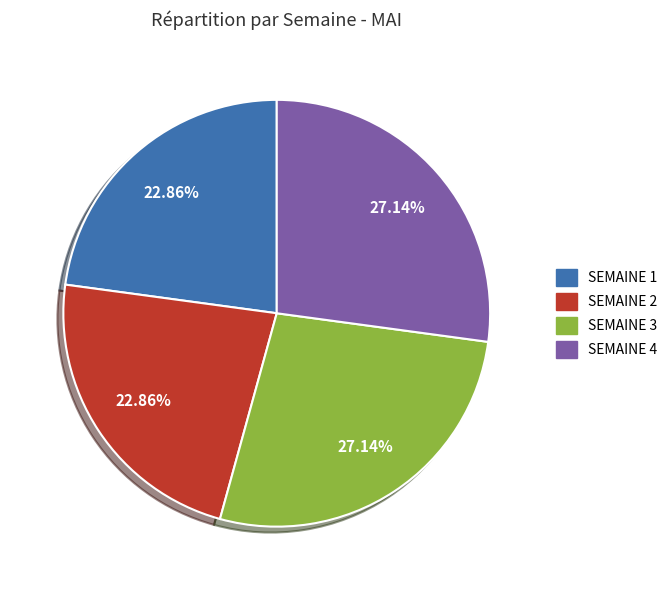

Does SEMAINE 4 account for over 50% of the chart?

No